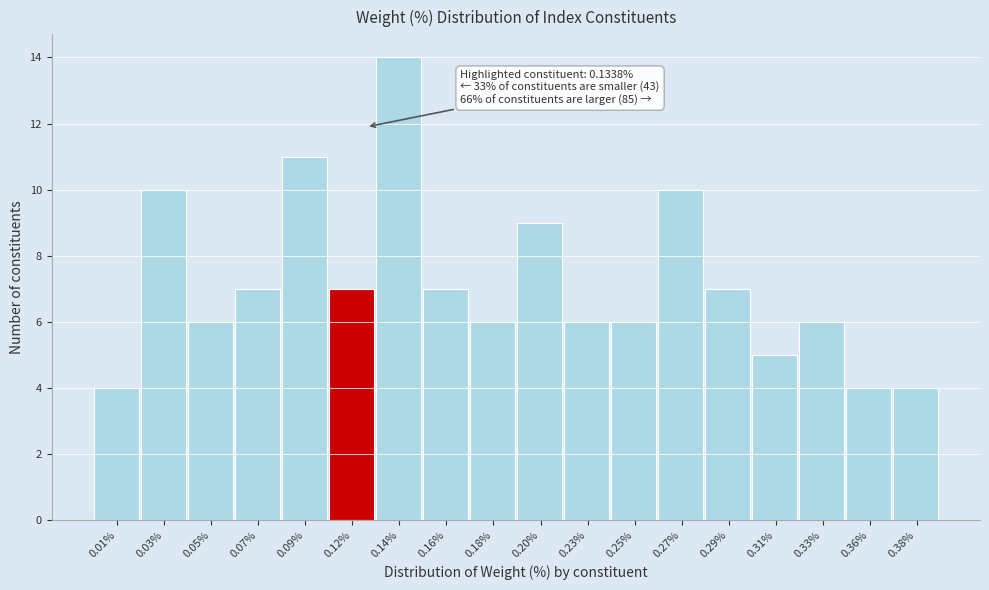

Reading right to left, what are all the values shown in this chart?

4	4	6	5	7	10	6	6	9	6	7	14	7	11	7	6	10	4